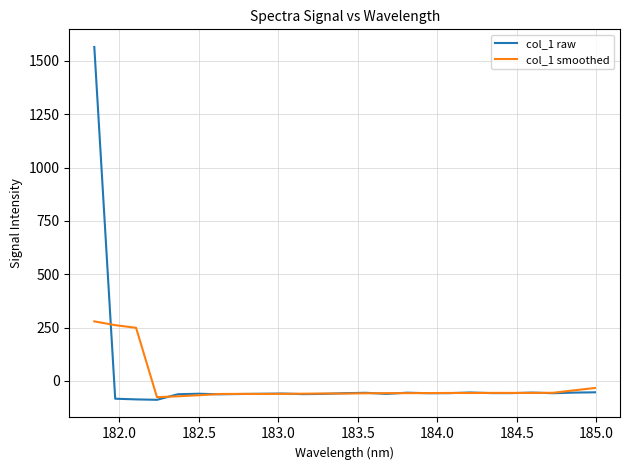

Which series has the widest spread of values?

col_1 raw